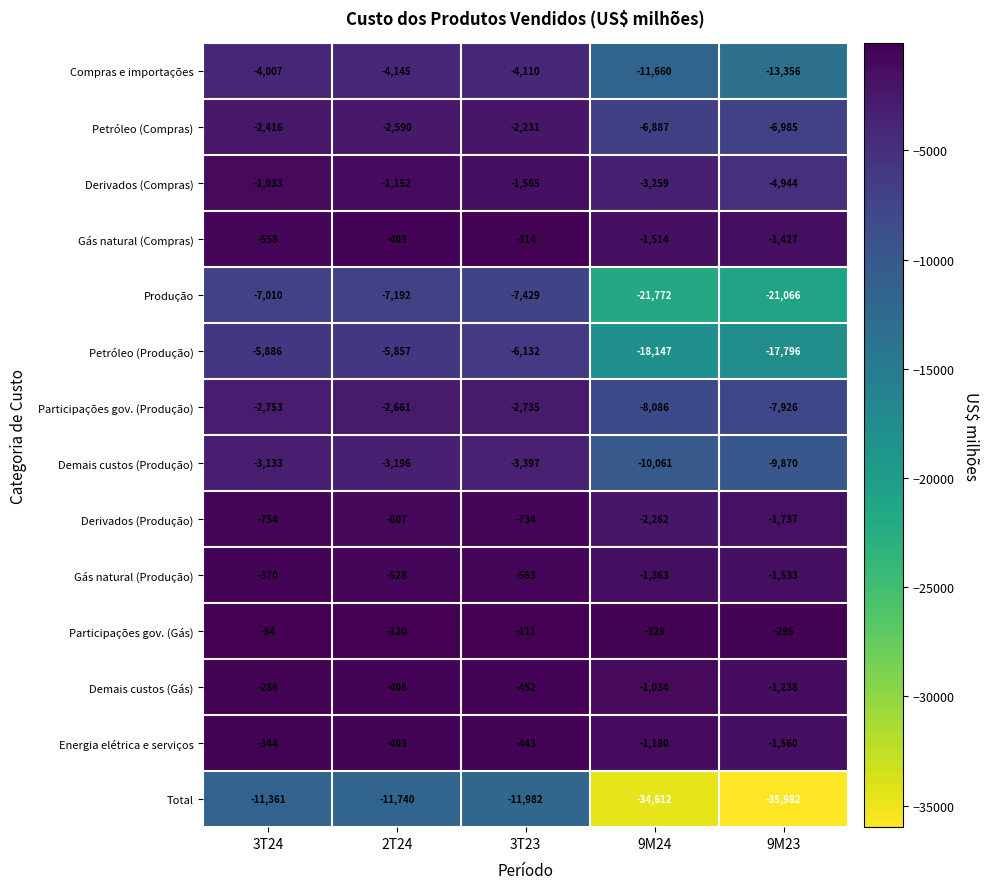

True or false: Derivados (Compras) has a value of -8239 at 9M23.

False